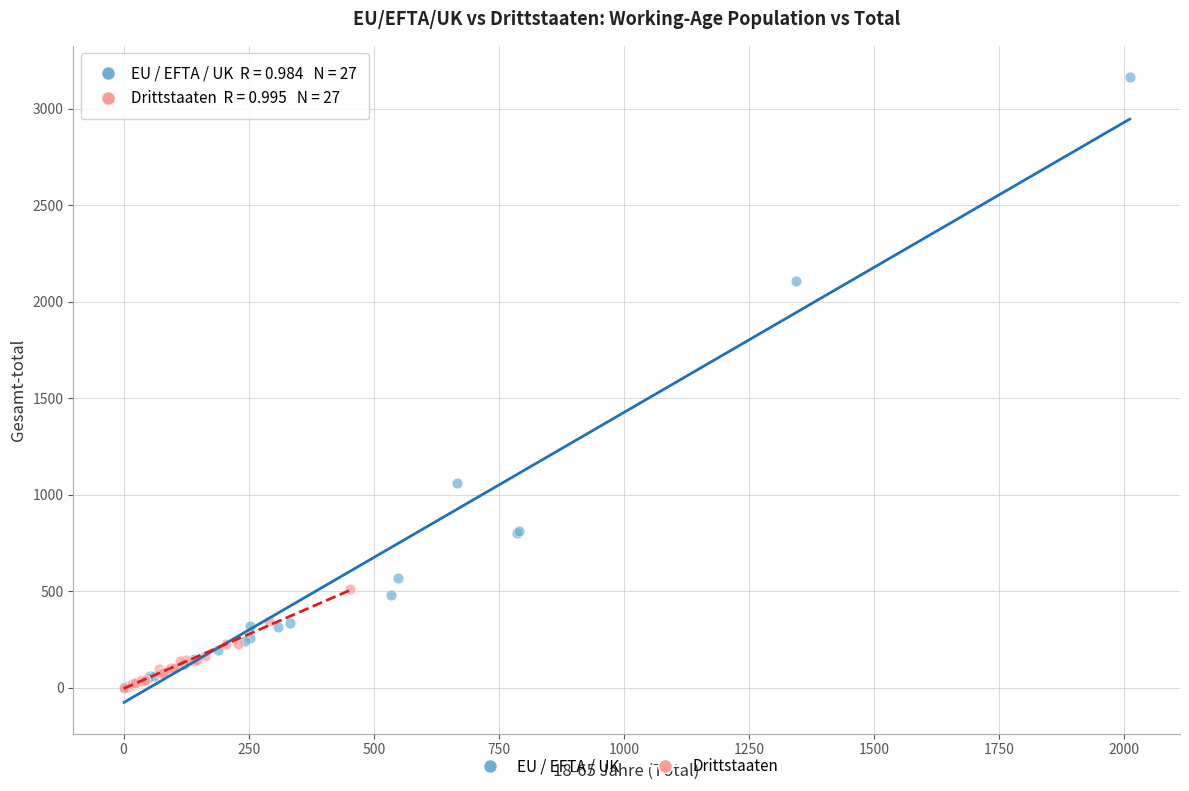

What are all the series names shown in the legend?

EU / EFTA / UK, Drittstaaten